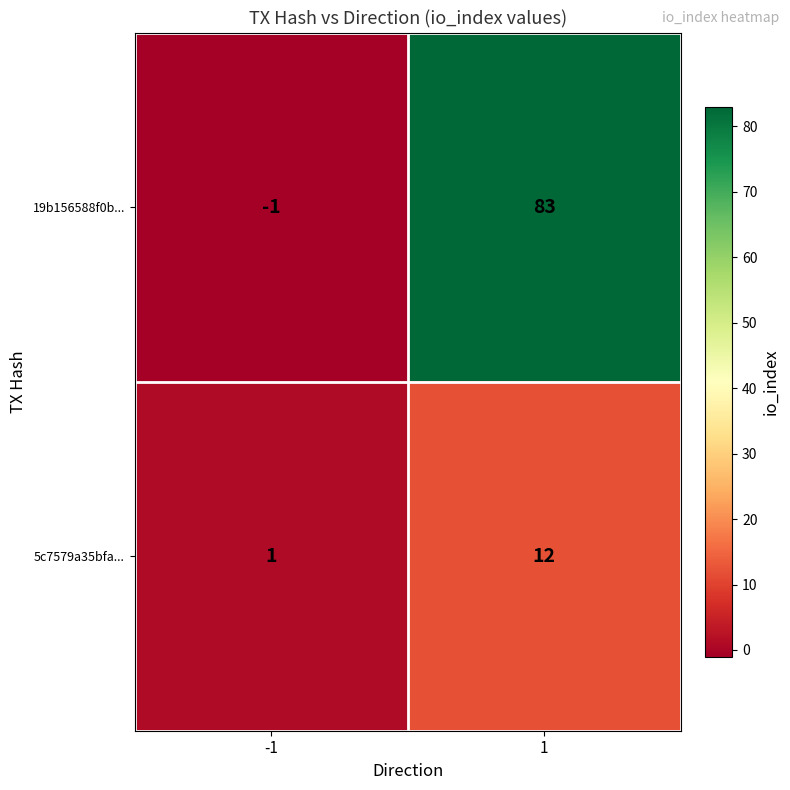

At which category is the sum across all series the highest?

1